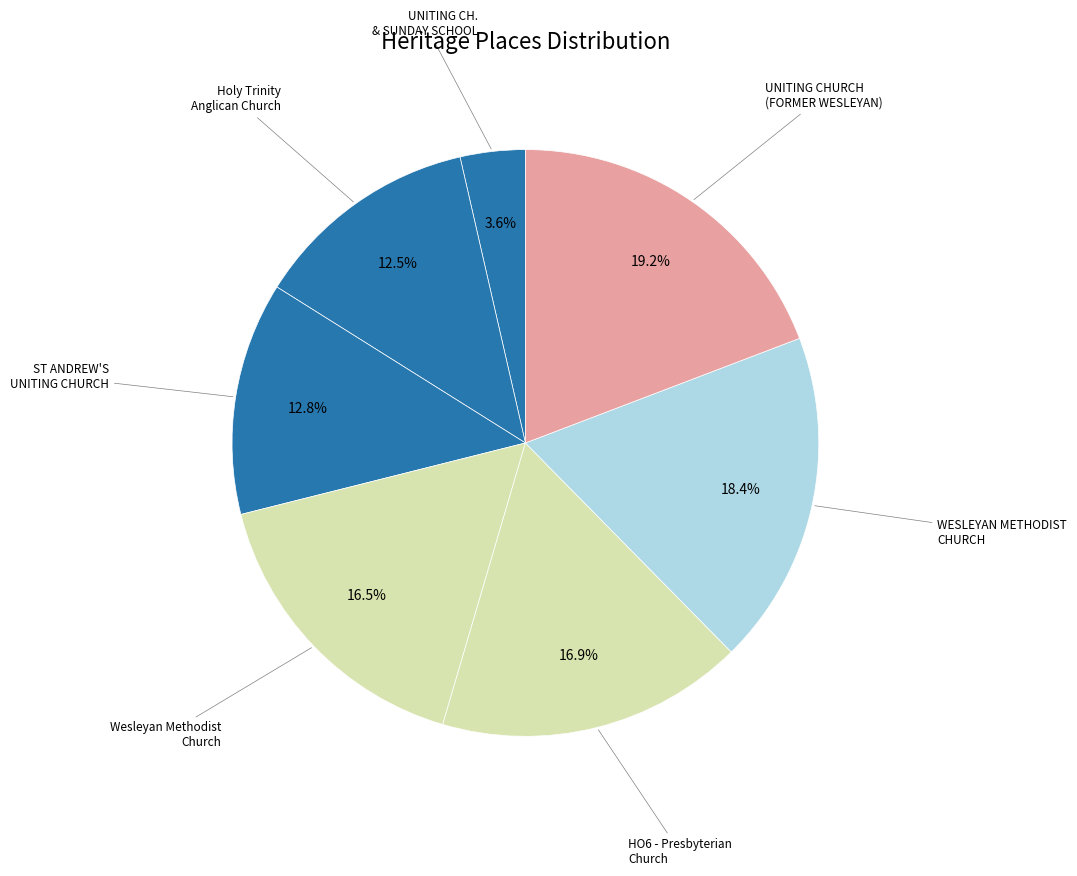

How many slices are in this pie chart?

7